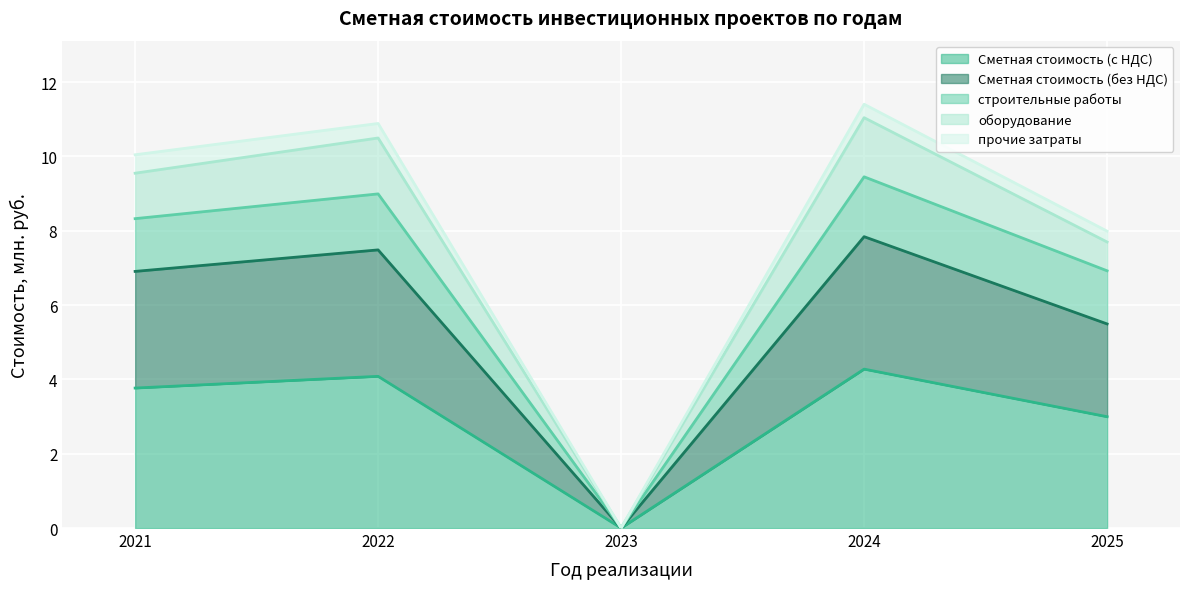

The Сметная стоимость (с НДС) series shows 0.0 at 2023. True or false?

True